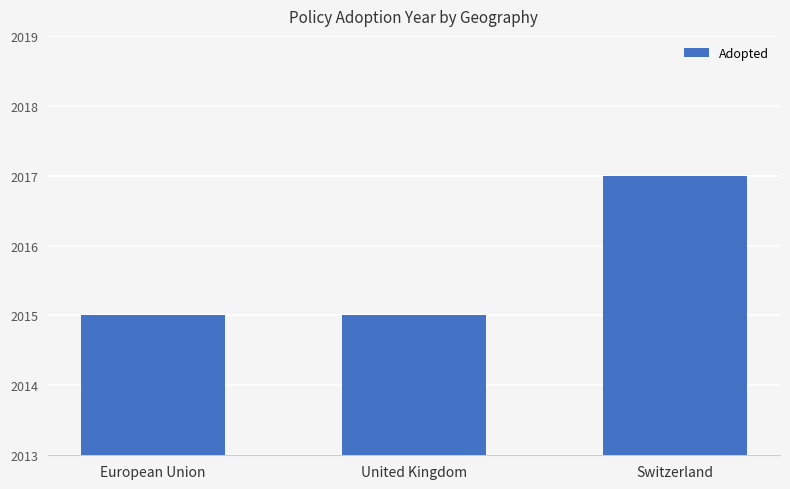

Between Switzerland and United Kingdom, which is larger?

Switzerland